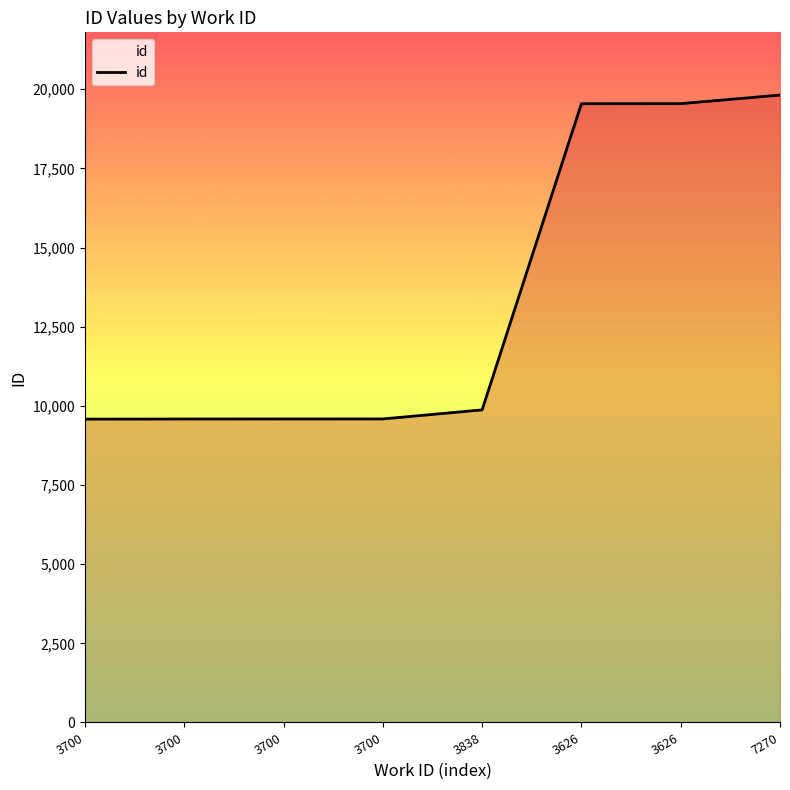

Count the number of categories in the chart.

8